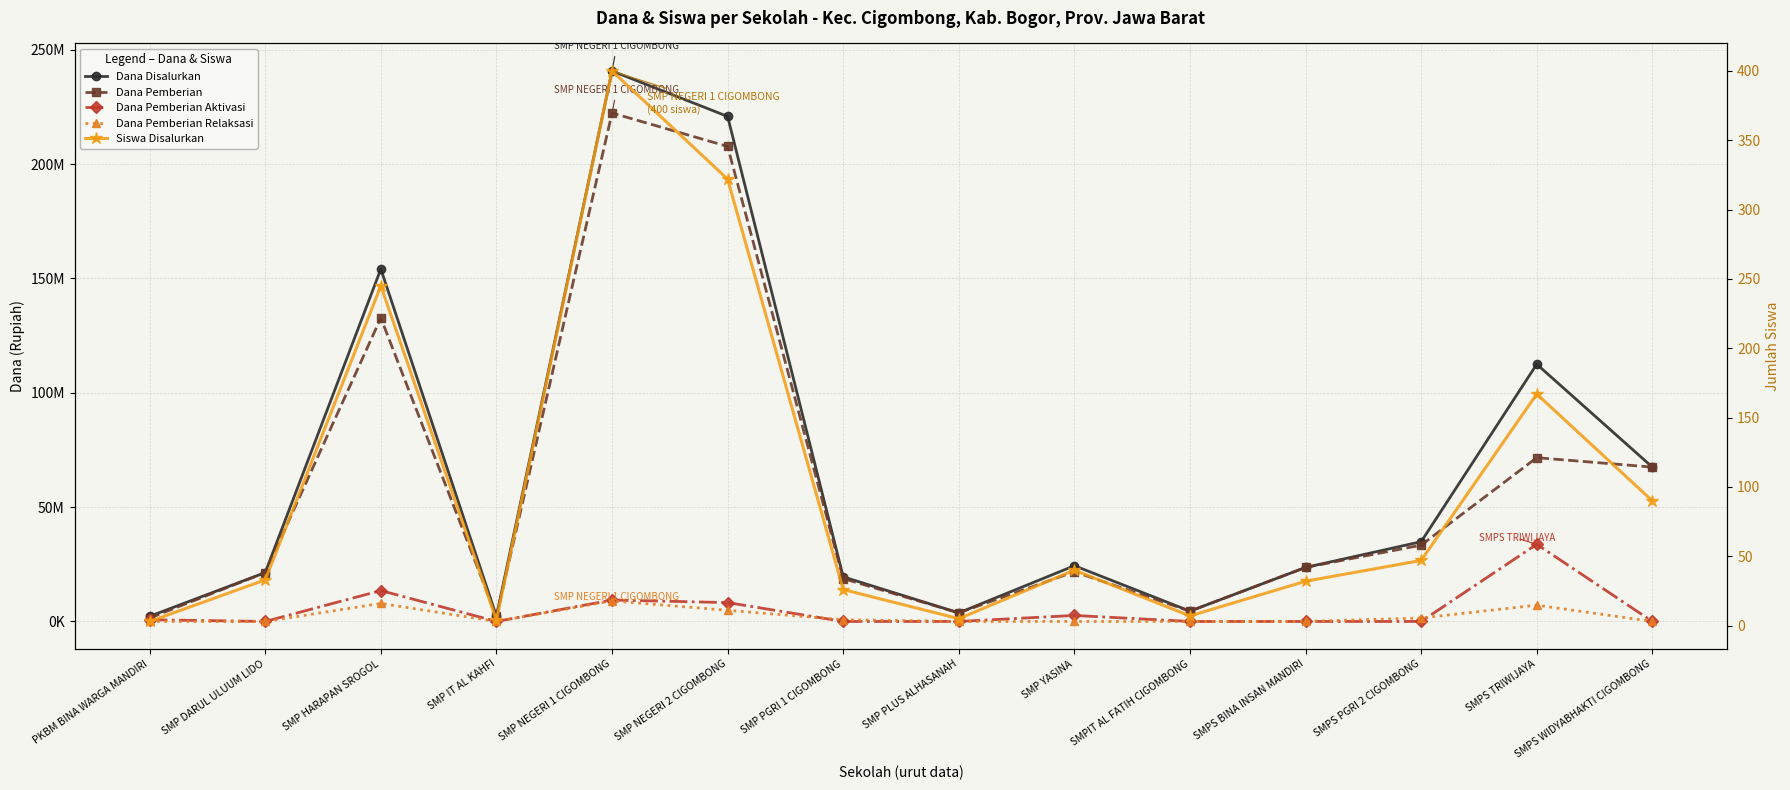

At how many categories does at least one series exceed 66799298?

5